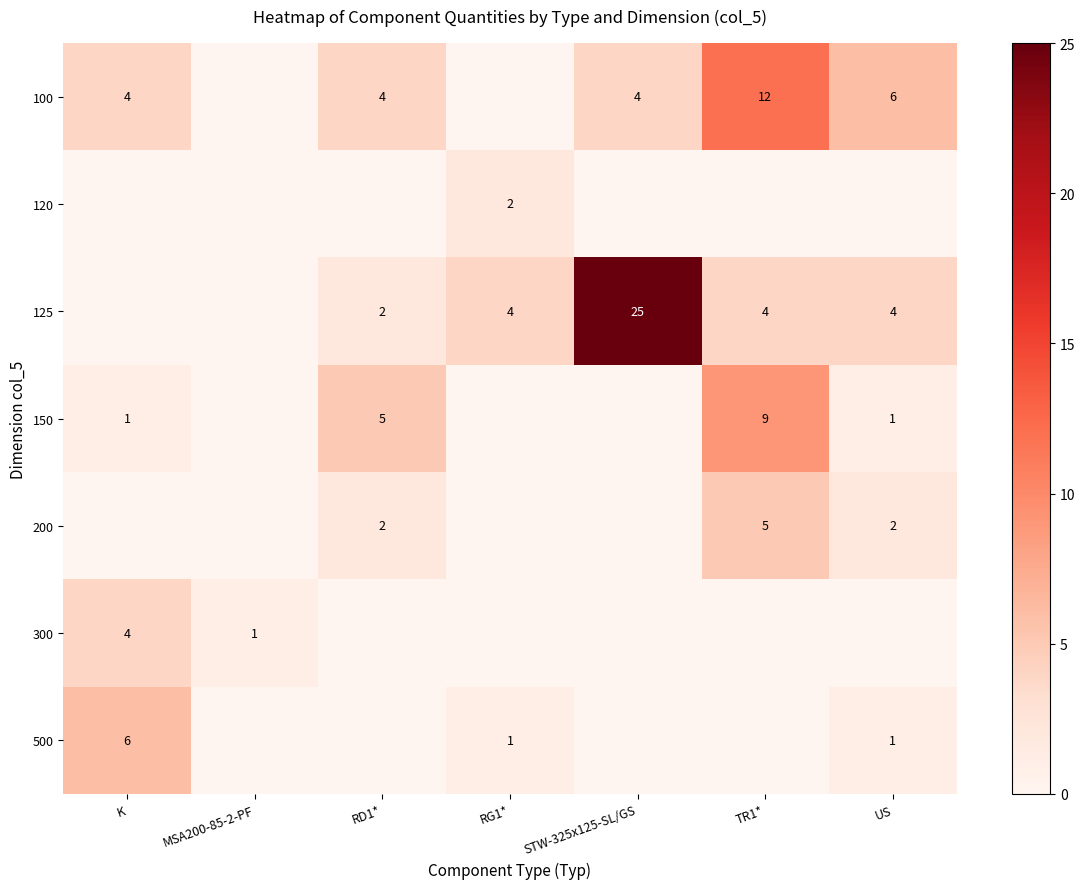

Which series has the largest total across all categories?

row_2